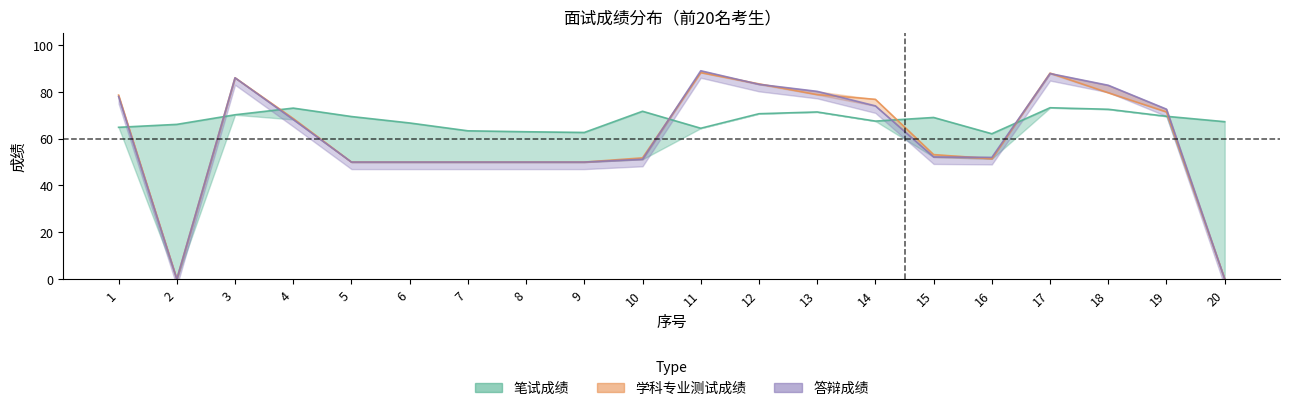

What is the difference between the 笔试成绩 values at 12 and 15?

1.6